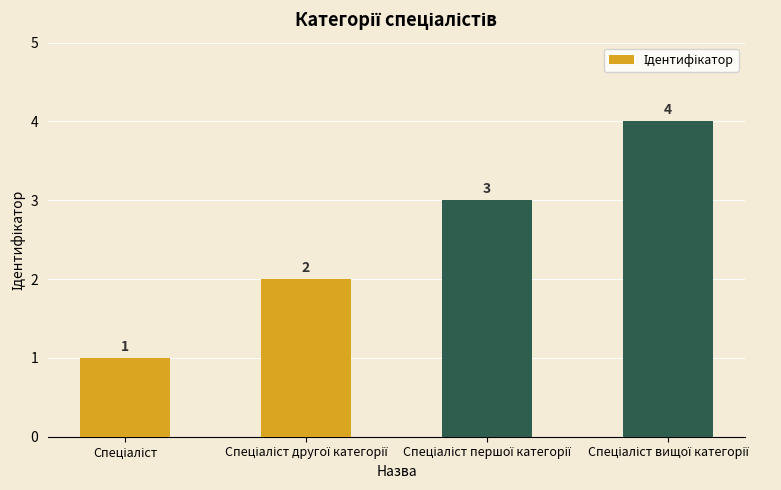

What is the difference between the maximum and minimum values?

3